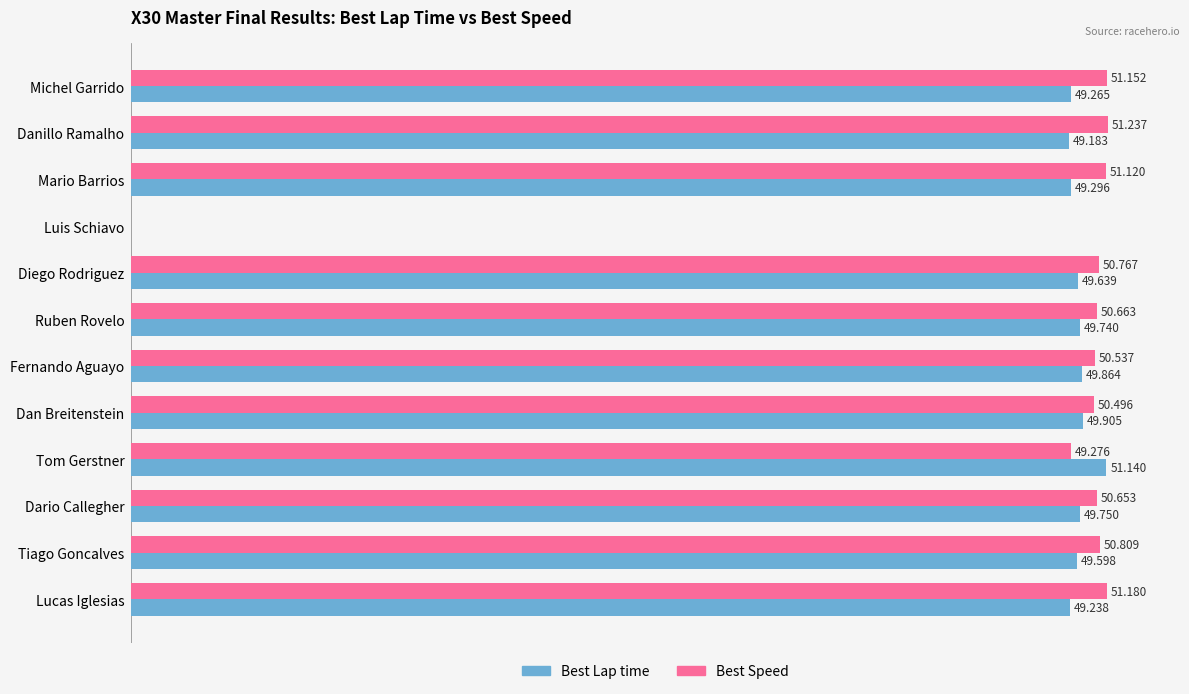

At which category is the sum across all series the highest?

Danillo Ramalho